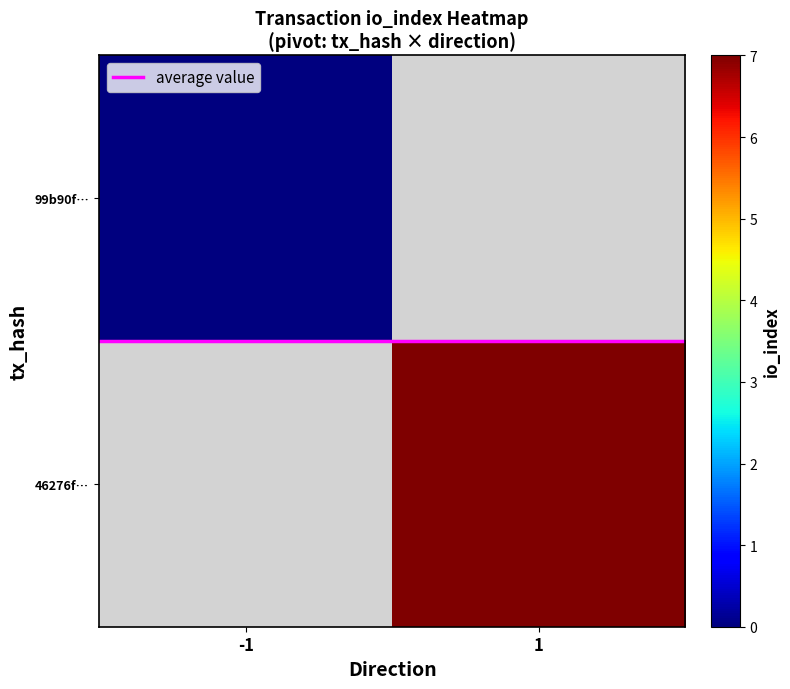

At how many categories does at least one series exceed 2?

1